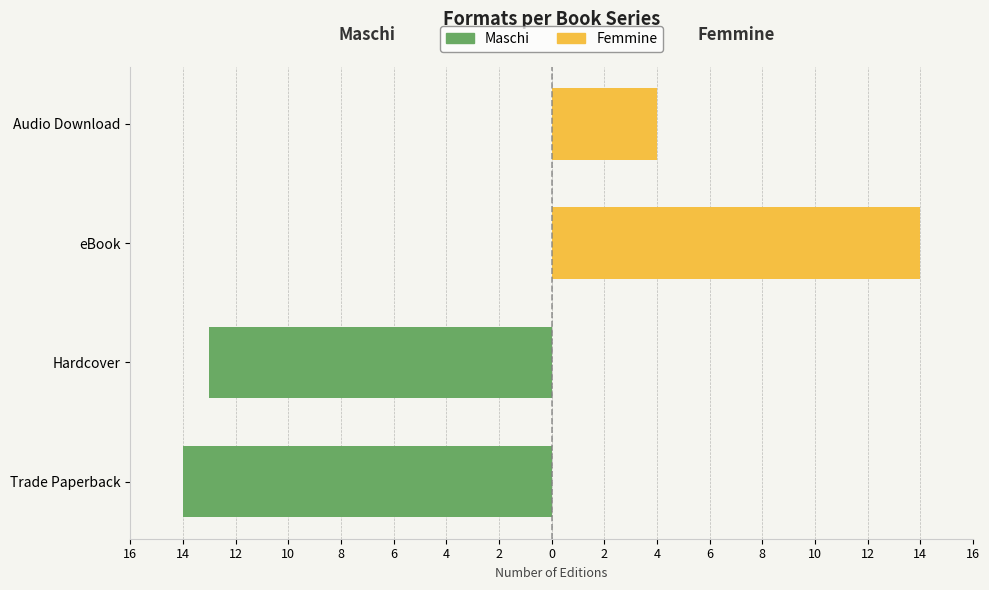

What is the greatest value displayed?

14